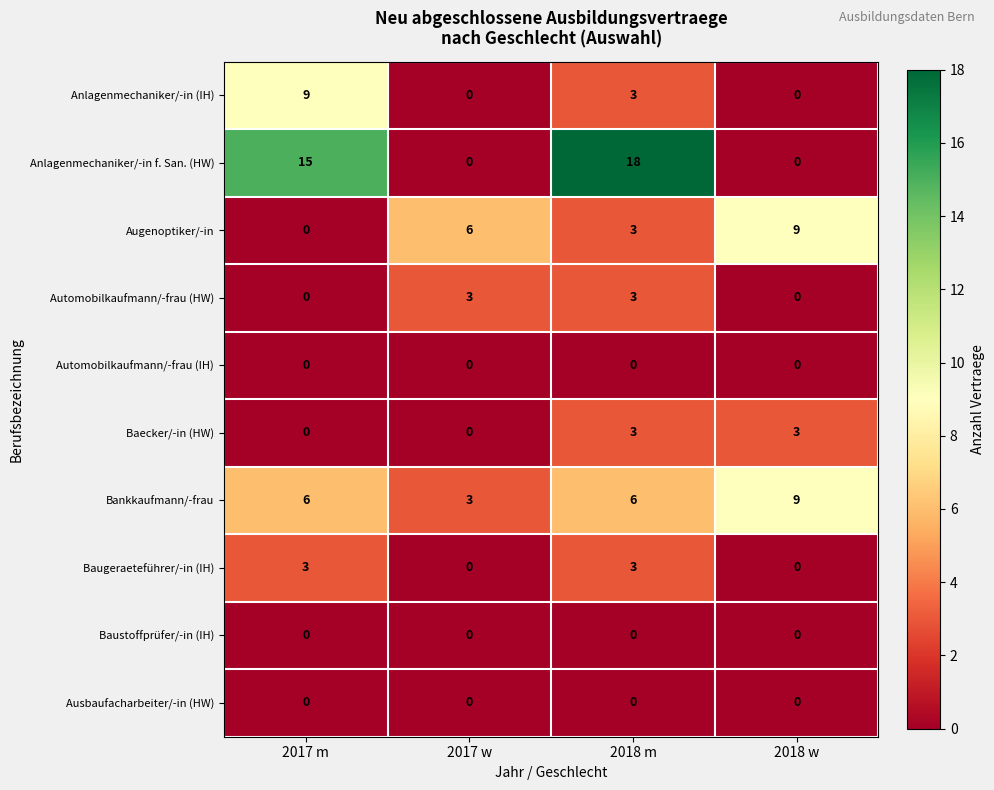

Is it true that Anlagenmechaniker/-in (IH) equals 2 at 2017 m?

False